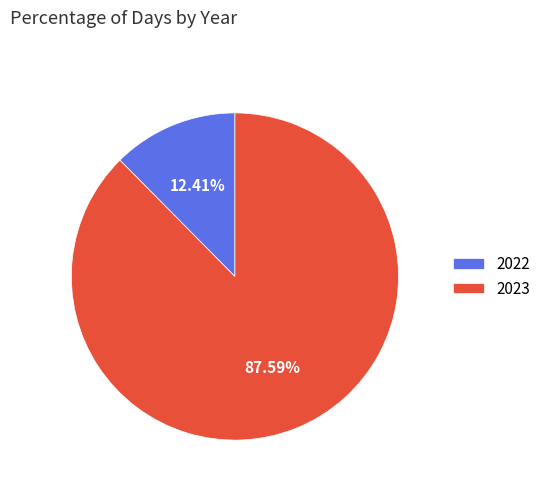

Which slice is the largest?

2023